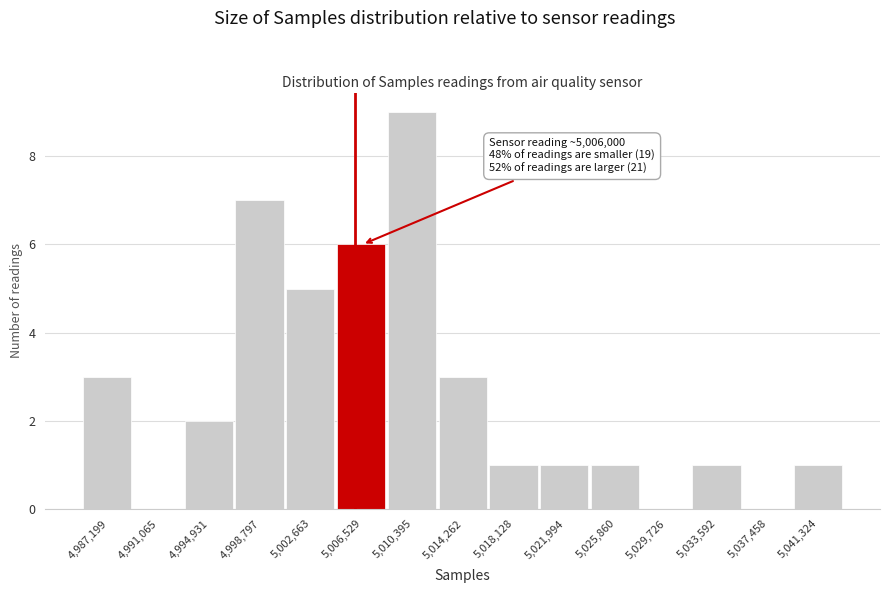

Which range on the x-axis has the tallest bar?

5008500 to 5012500